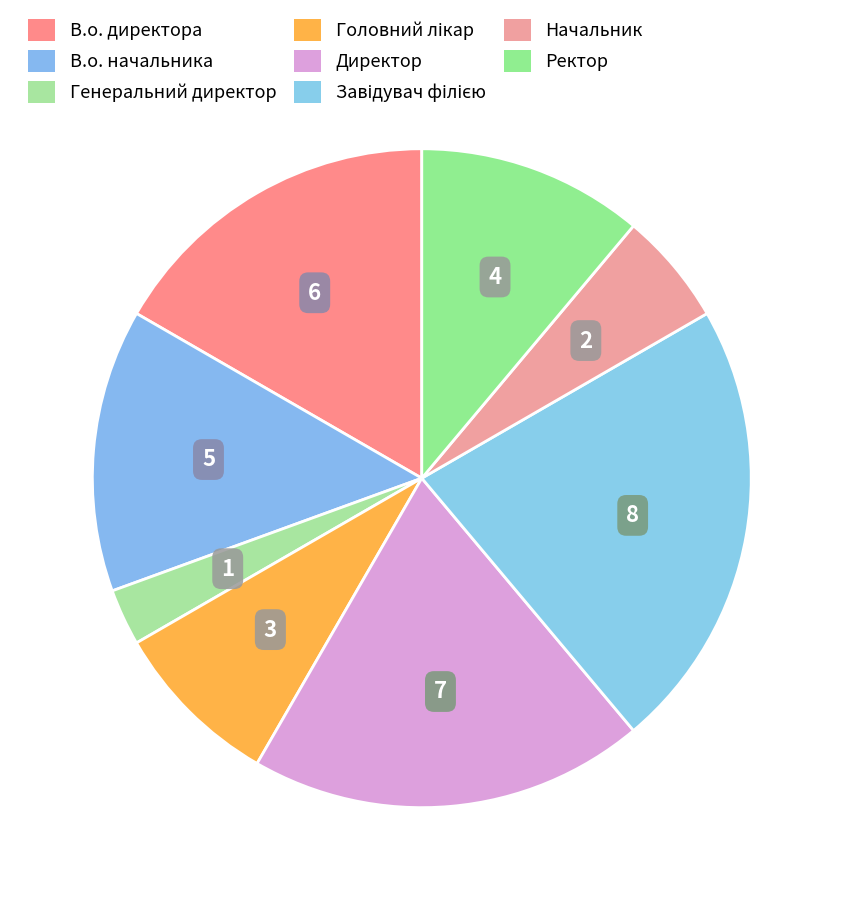

To the nearest percent, what is the difference between the largest and smallest slice percentages?

19%